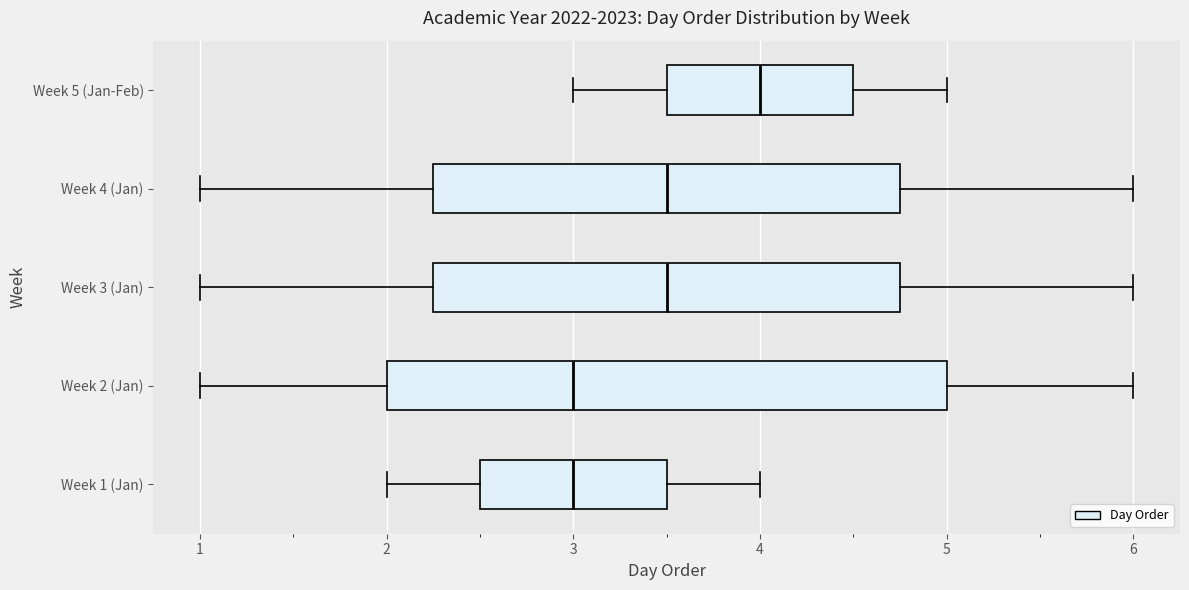

Where does the left whisker of the box for Week 1 (Jan) end on the x-axis? The values are not printed on the chart, so give them approximately, as read against the axis.

2.0